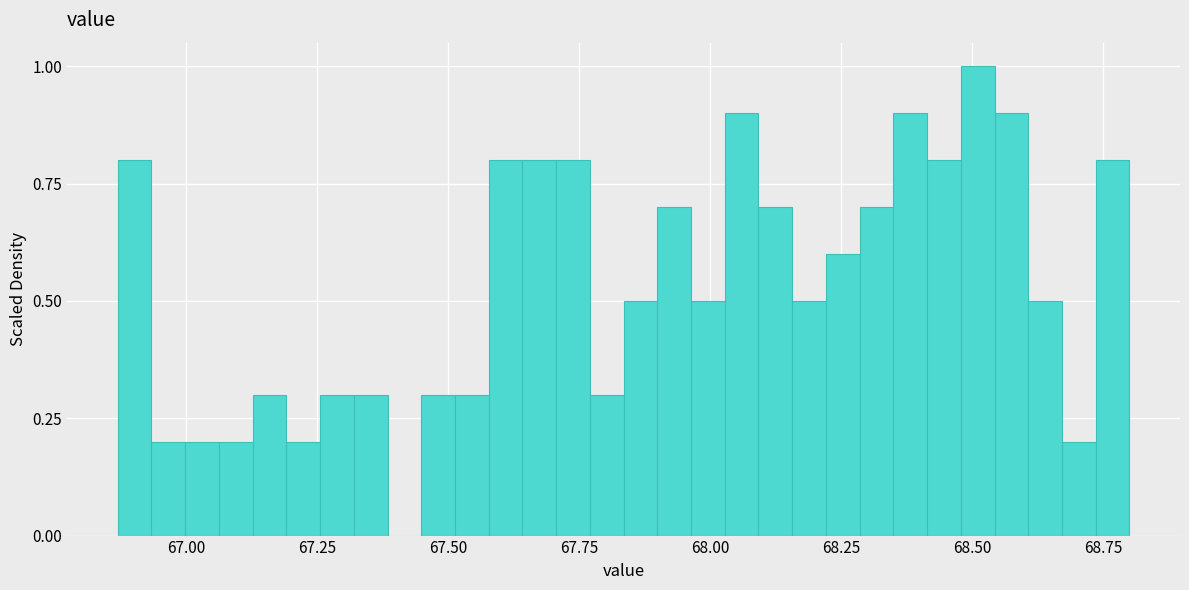

Around what value on the x-axis is the tallest bar? Give the approximate position of its centre, as read against the axis.

68.50